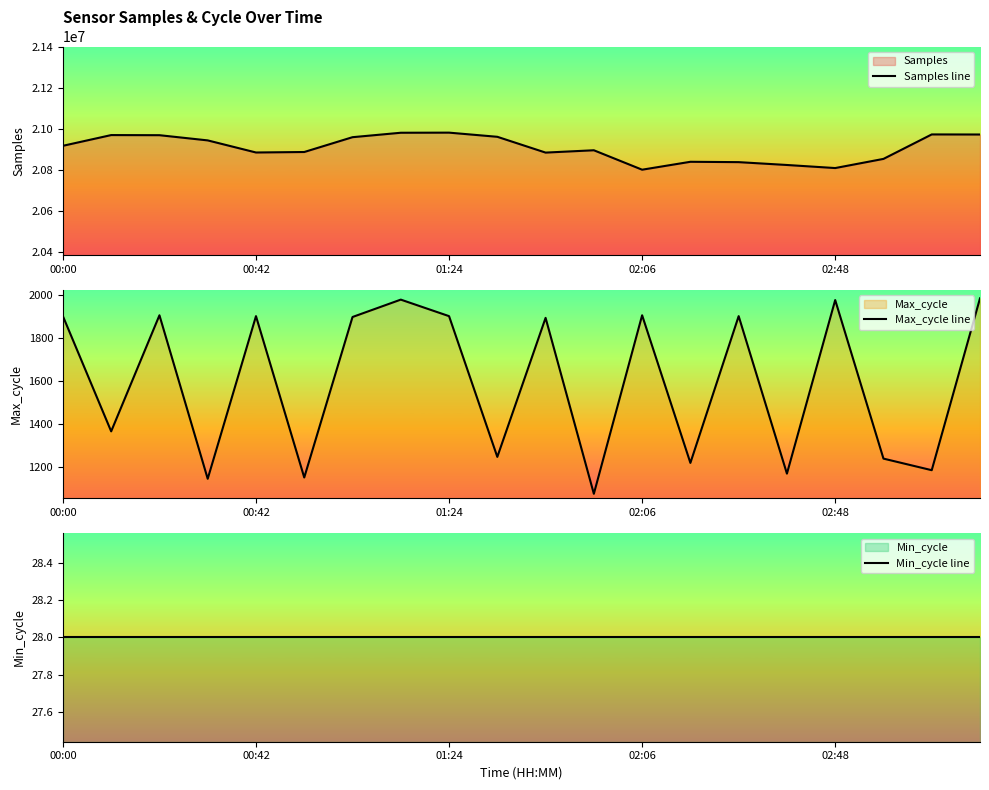

At how many categories does at least one series exceed 14890407?

20